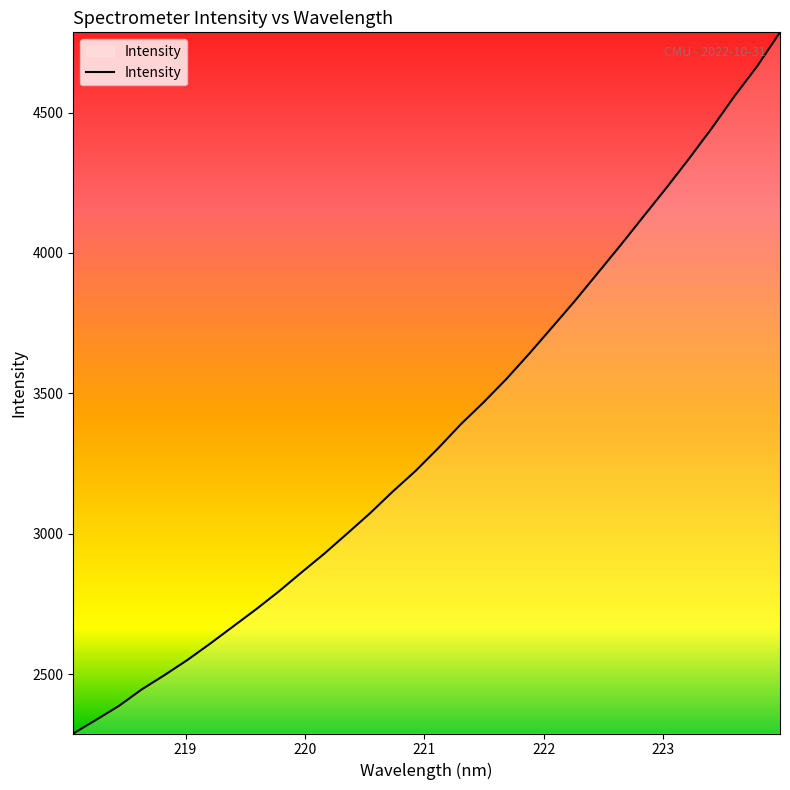

What is the difference between the maximum and minimum values?

2496.5